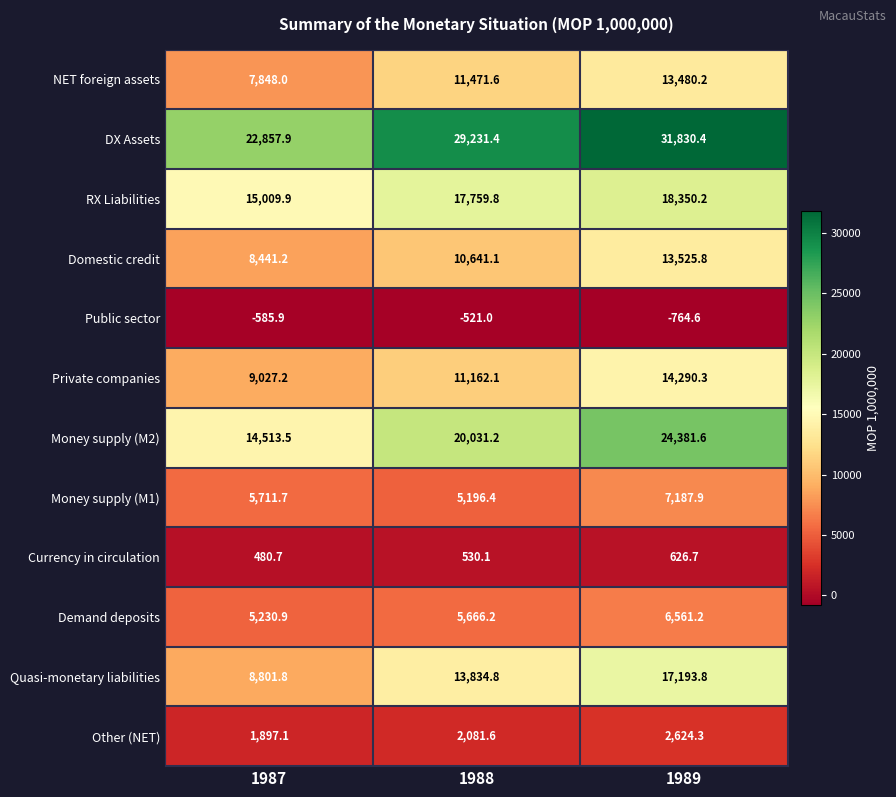

At which category does the chart reach its minimum across all series?

1989